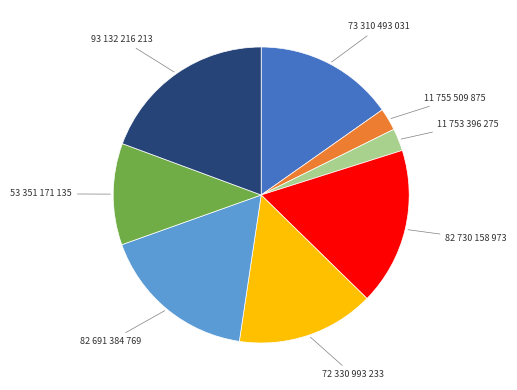

Is there any slice that represents more than half of the pie?

No